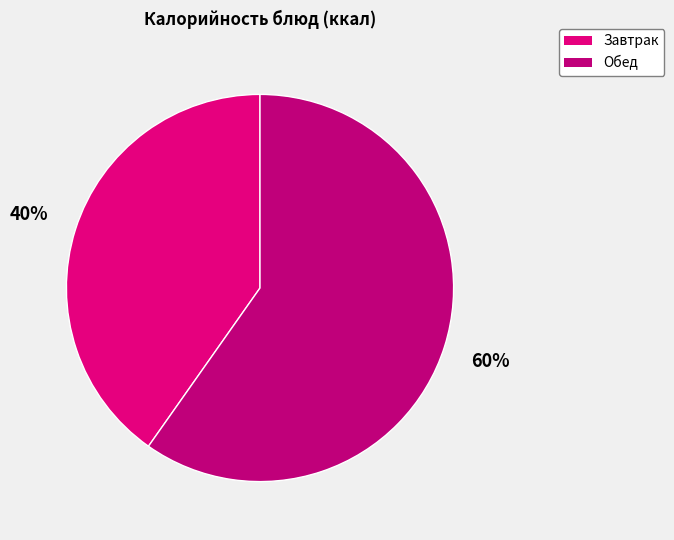

Count the number of slices in the pie.

2